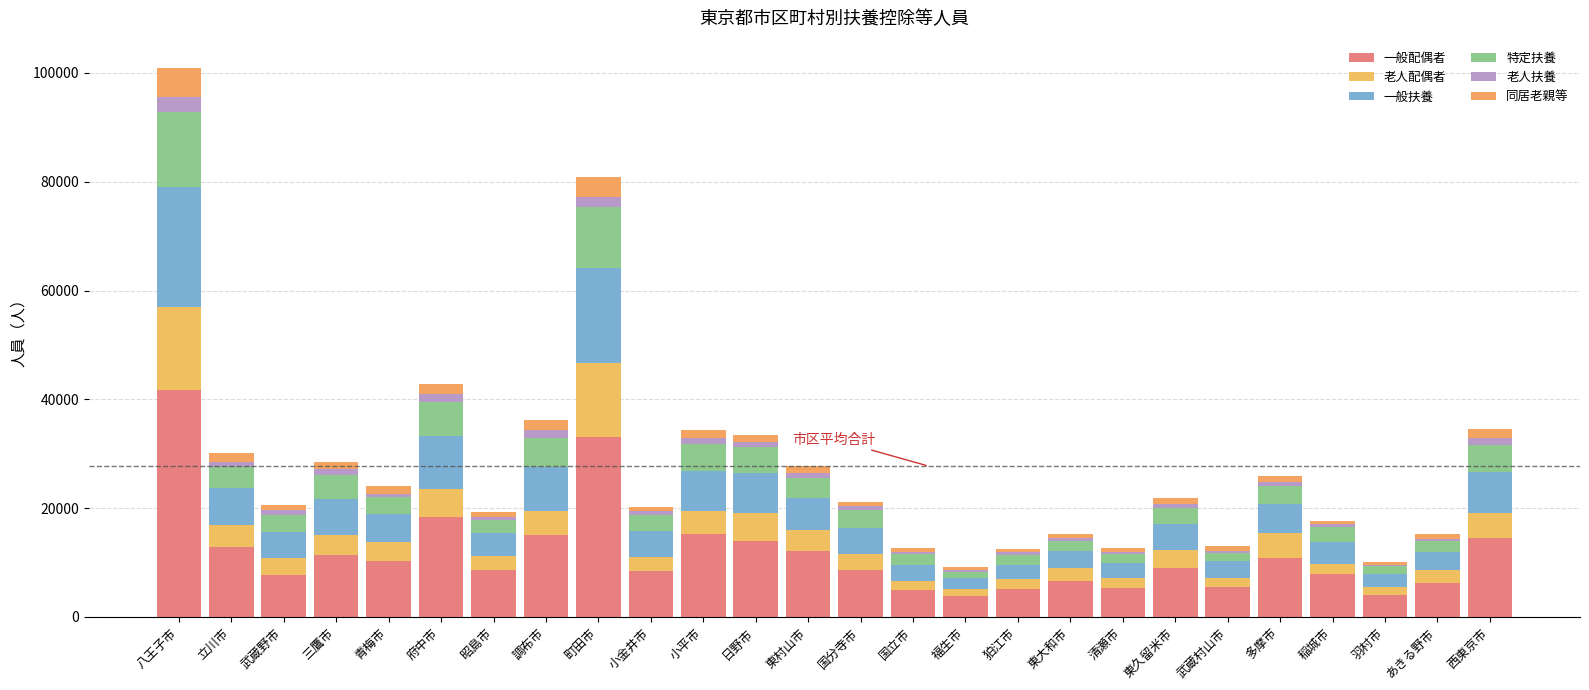

Are the bars grouped side by side (vs. stacked)?

No